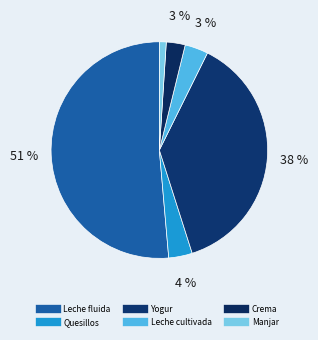

How many slices are in this pie chart?

6